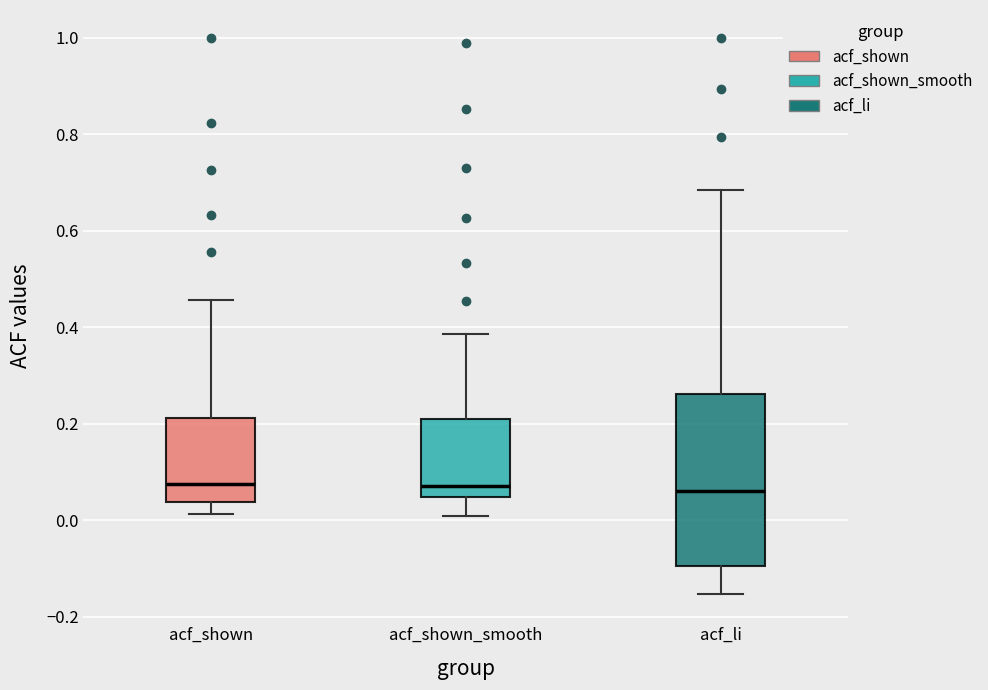

Reading left to right, read every box against the y-axis: the position of its median line, the range the box covers, and the ends of its whiskers. The values are not printed on the chart, so give them approximately, as read against the axis.

acf_shown: median 0.08, box 0.04 to 0.22, whiskers 0.02 to 0.46
acf_shown_smooth: median 0.08, box 0.04 to 0.20, whiskers 0.00 to 0.38
acf_li: median 0.06, box -0.10 to 0.26, whiskers -0.16 to 0.68